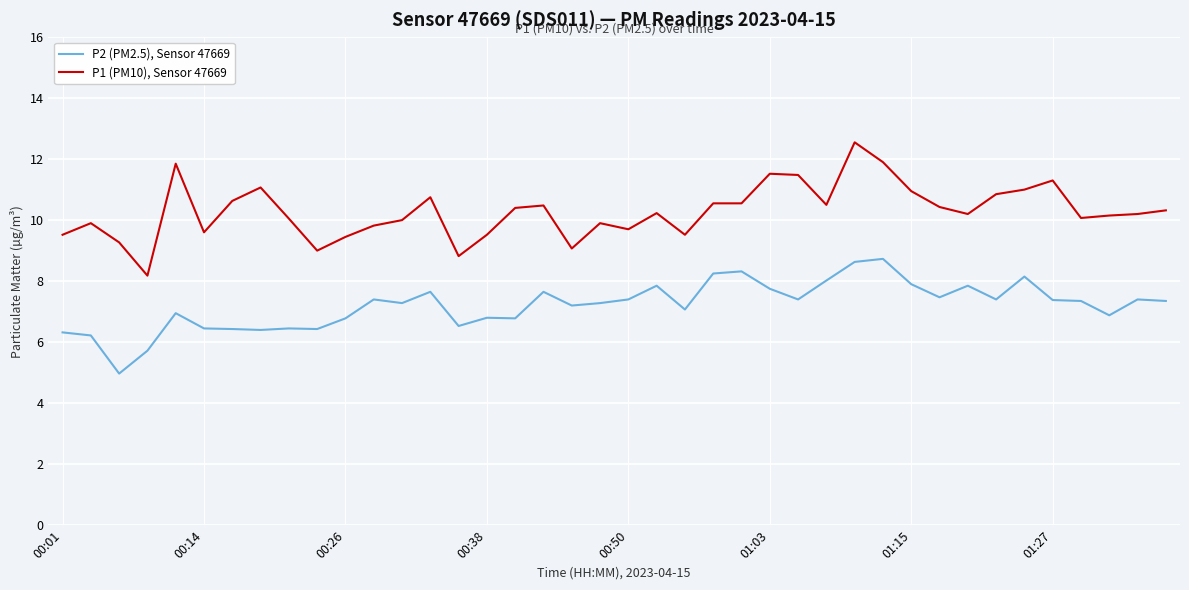

What is the average value of the P2 (PM2.5), Sensor 47669 series?

7.2